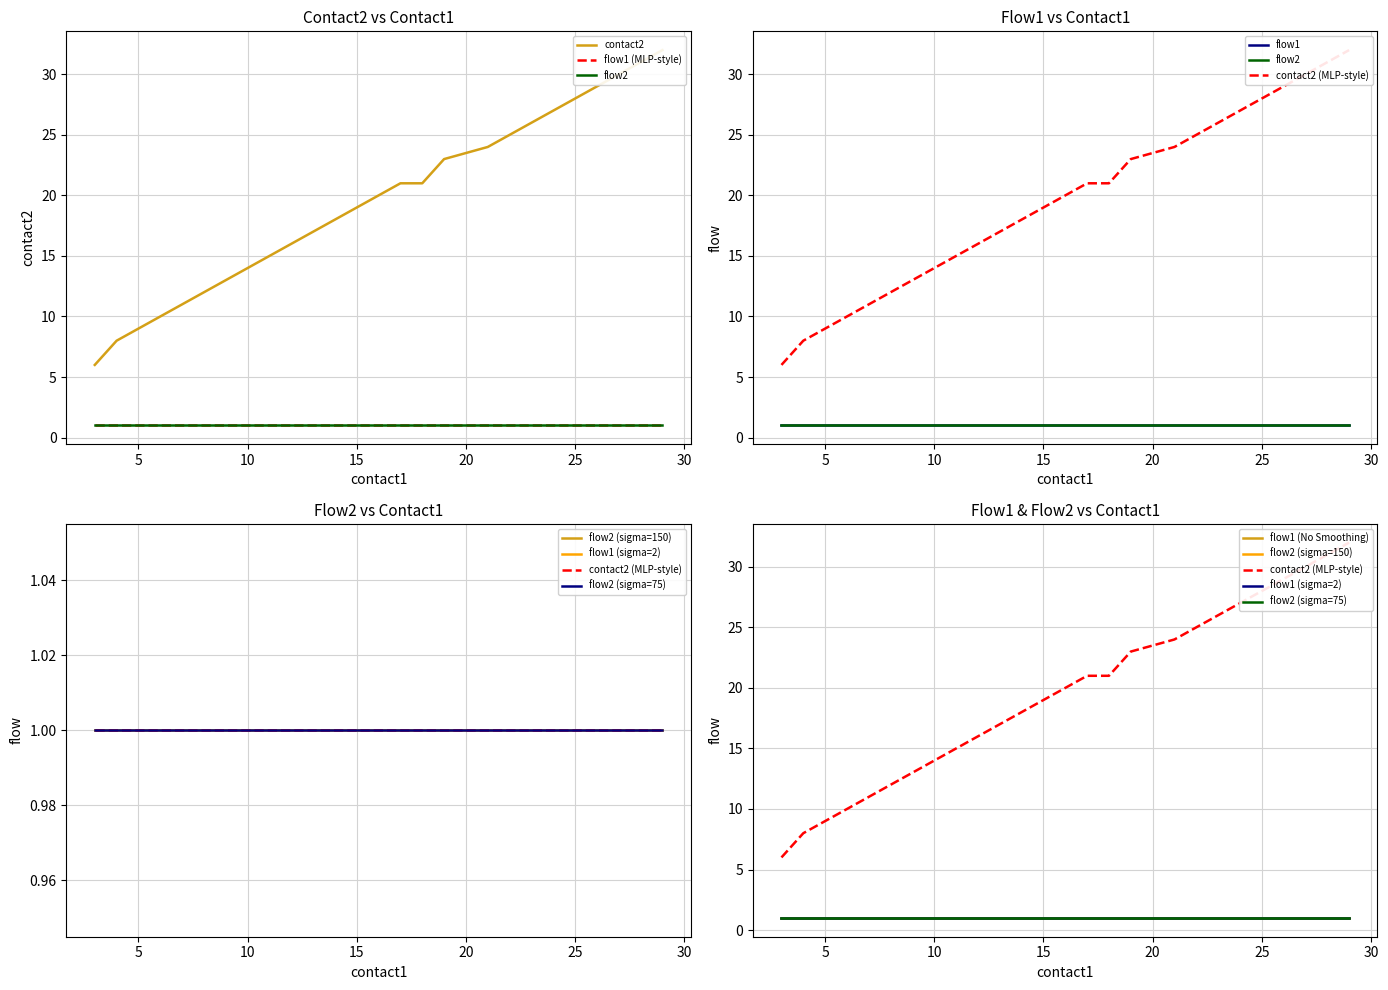

Where is flow1 nearest to the value 1?

3